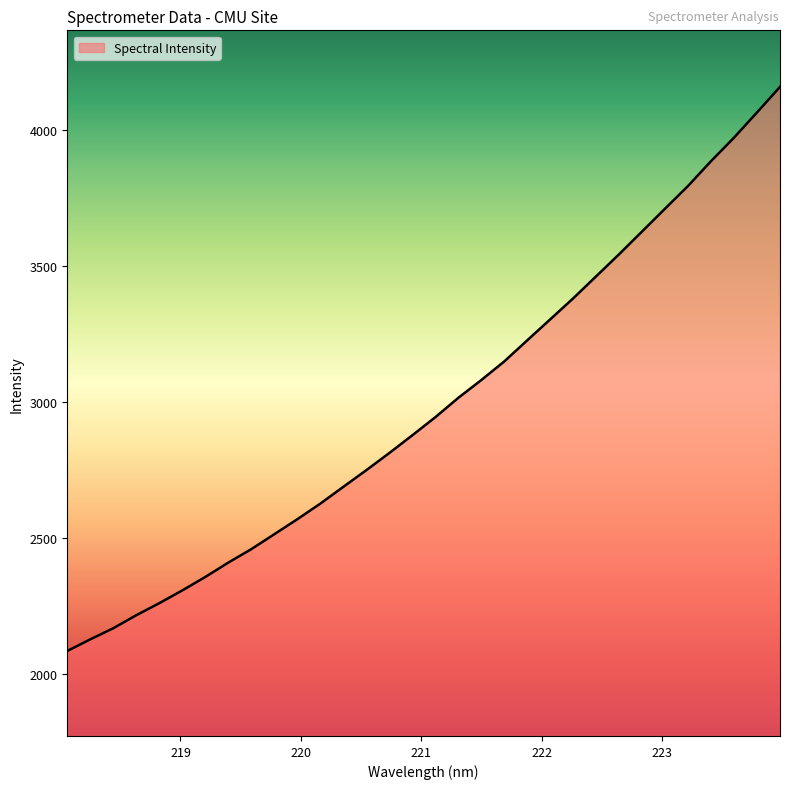

What is the minimum value shown in the chart?

2084.2